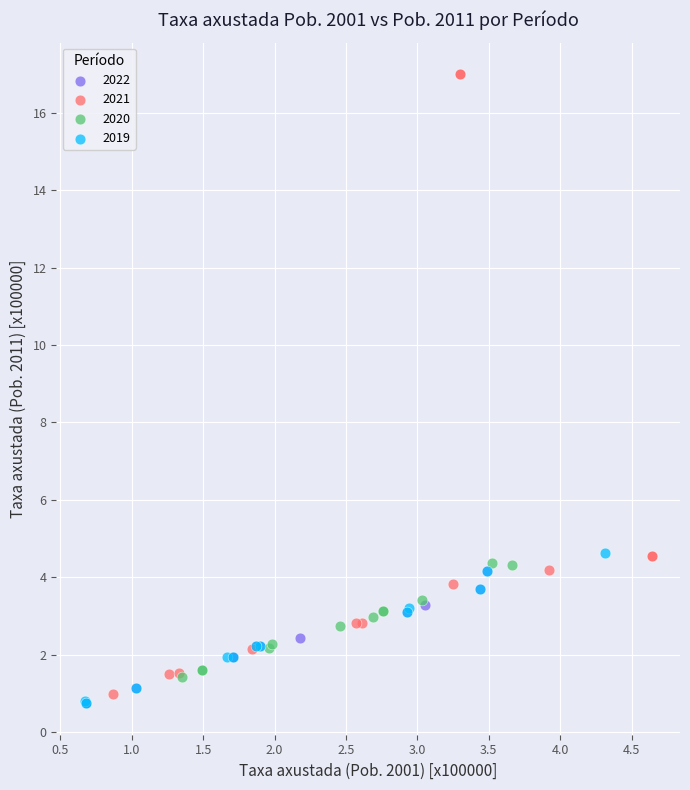

What are all the series names shown in the legend?

2022, 2021, 2020, 2019